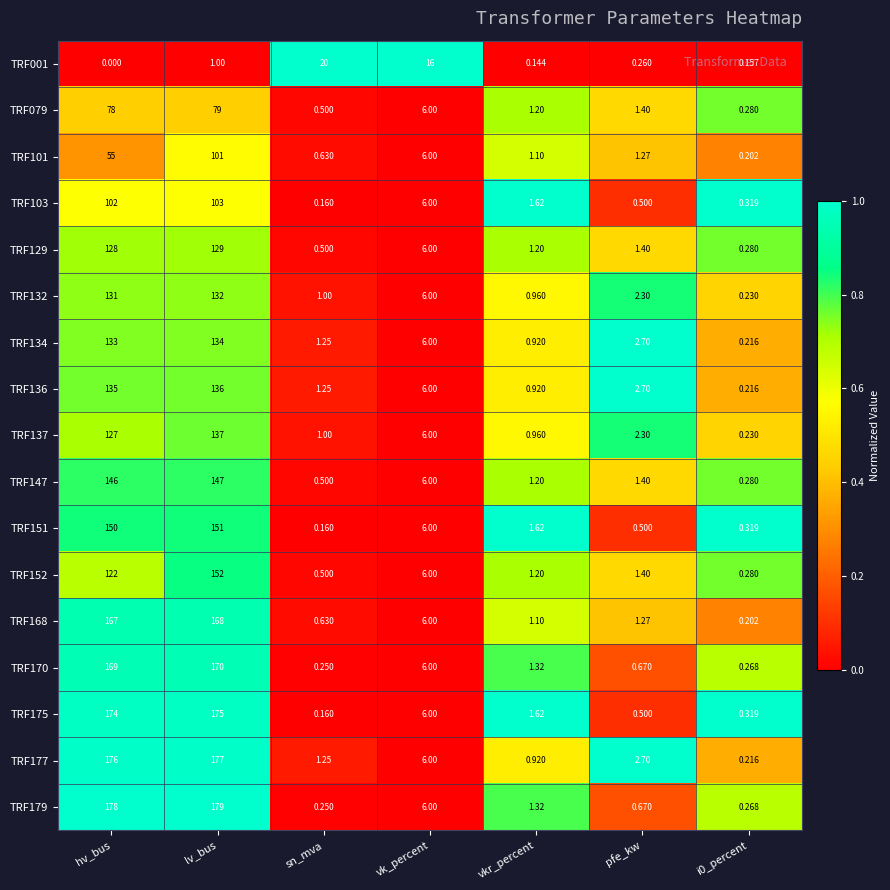

Where is TRF134 nearest to the value 67?

vk_percent